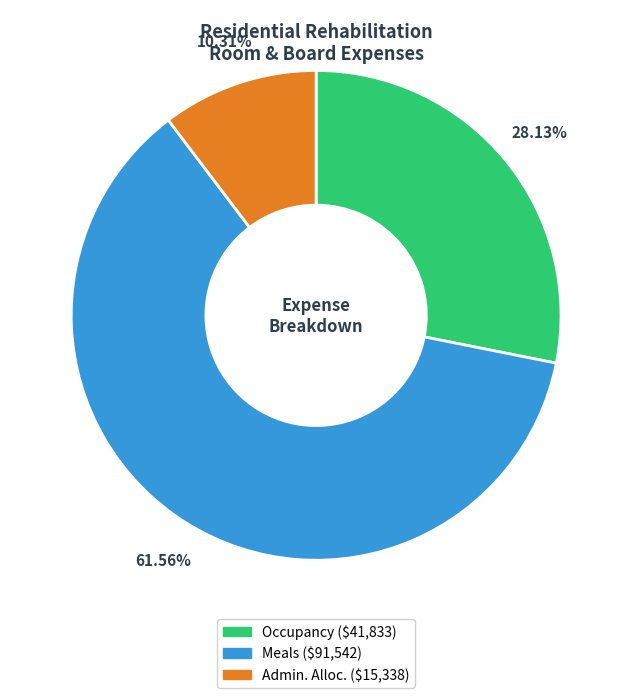

Approximately how many times larger is the value at Occupancy compared to Admin. Alloc.?

2.7